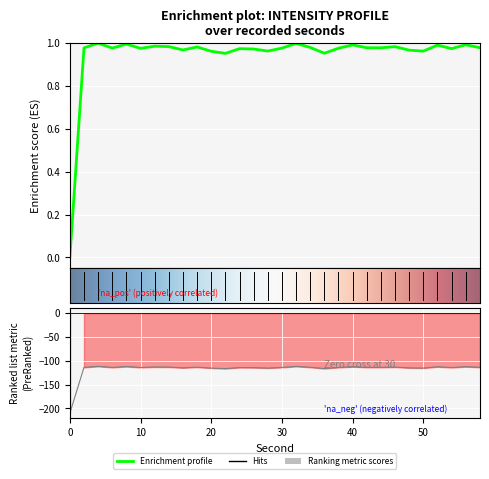

List the labels in order of value, largest first.

4, 32, 8, 56, 40, 52, 12, 14, 46, 18, 34, 58, 42, 44, 2, 6, 30, 38, 10, 54, 24, 26, 16, 48, 28, 50, 20, 36, 22, 0